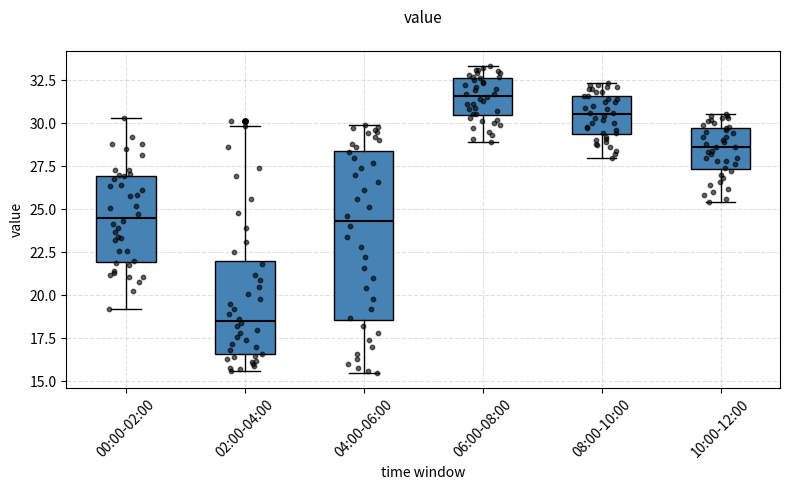

Where does the median line of the box for 00:00-02:00 sit on the y-axis? The values are not printed on the chart, so give them approximately, as read against the axis.

24.5